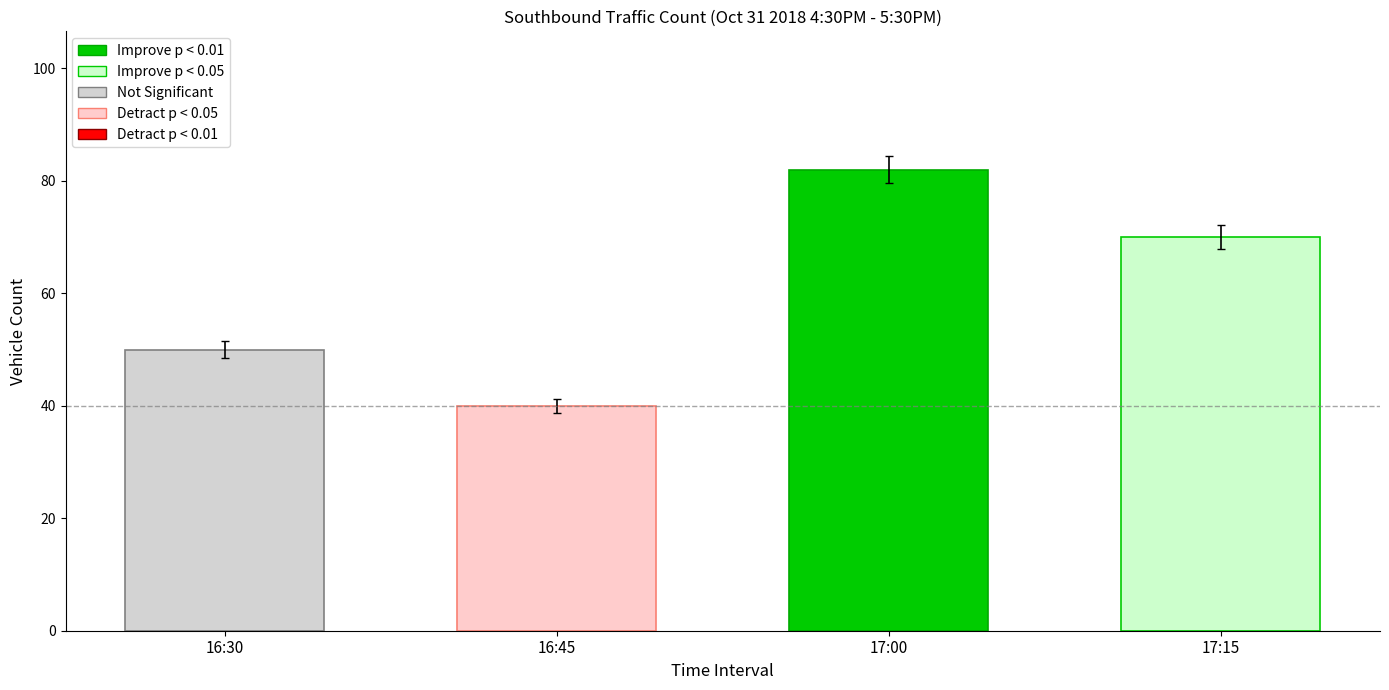

Where is the data nearest to the value 61?

17:15